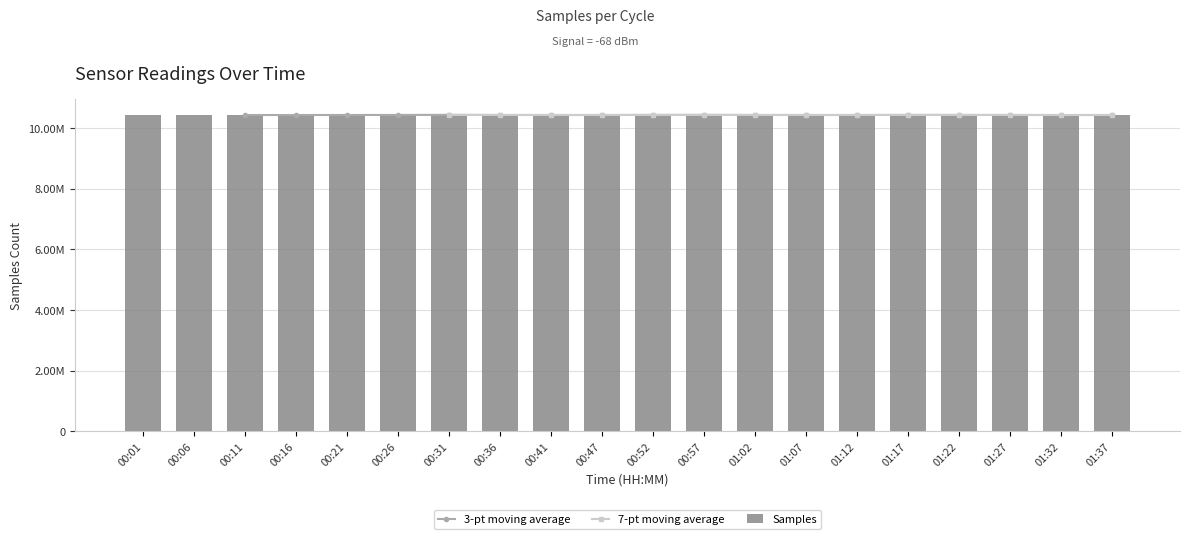

Are the bars grouped side by side (vs. stacked)?

Yes